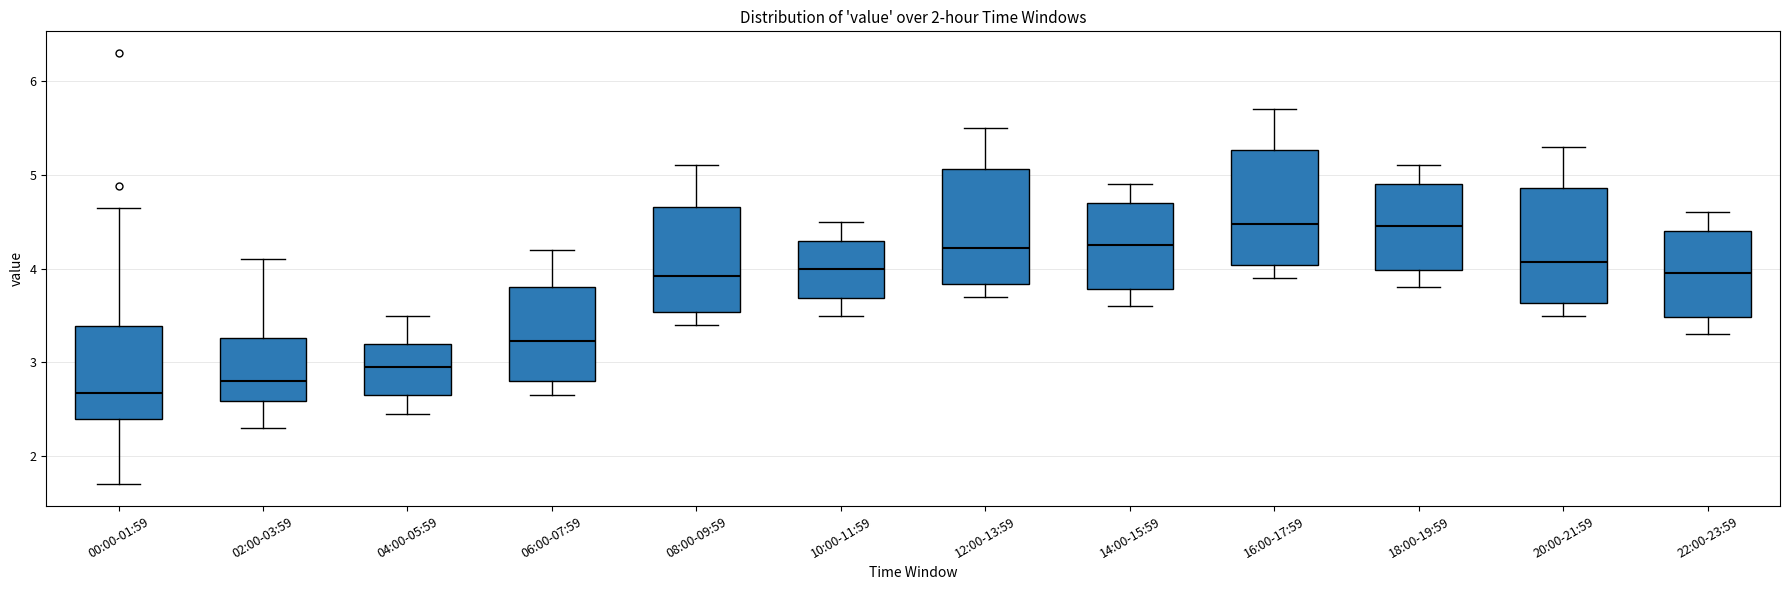

Reading left to right, read every box against the y-axis: the position of its median line, the range the box covers, and the ends of its whiskers. The values are not printed on the chart, so give them approximately, as read against the axis.

00:00-01:59: median 2.7, box 2.4 to 3.4, whiskers 1.7 to 4.7
02:00-03:59: median 2.8, box 2.6 to 3.3, whiskers 2.3 to 4.1
04:00-05:59: median 3.0, box 2.7 to 3.2, whiskers 2.5 to 3.5
06:00-07:59: median 3.2, box 2.8 to 3.8, whiskers 2.7 to 4.2
08:00-09:59: median 3.9, box 3.5 to 4.7, whiskers 3.4 to 5.1
10:00-11:59: median 4.0, box 3.7 to 4.3, whiskers 3.5 to 4.5
12:00-13:59: median 4.2, box 3.8 to 5.1, whiskers 3.7 to 5.5
14:00-15:59: median 4.3, box 3.8 to 4.7, whiskers 3.6 to 4.9
16:00-17:59: median 4.5, box 4.0 to 5.3, whiskers 3.9 to 5.7
18:00-19:59: median 4.5, box 4.0 to 4.9, whiskers 3.8 to 5.1
20:00-21:59: median 4.1, box 3.6 to 4.9, whiskers 3.5 to 5.3
22:00-23:59: median 4.0, box 3.5 to 4.4, whiskers 3.3 to 4.6